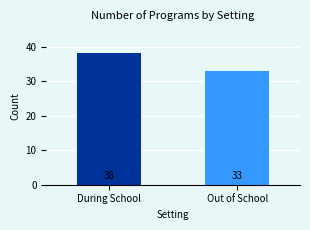

Count the values in the range 33 to 38.

2